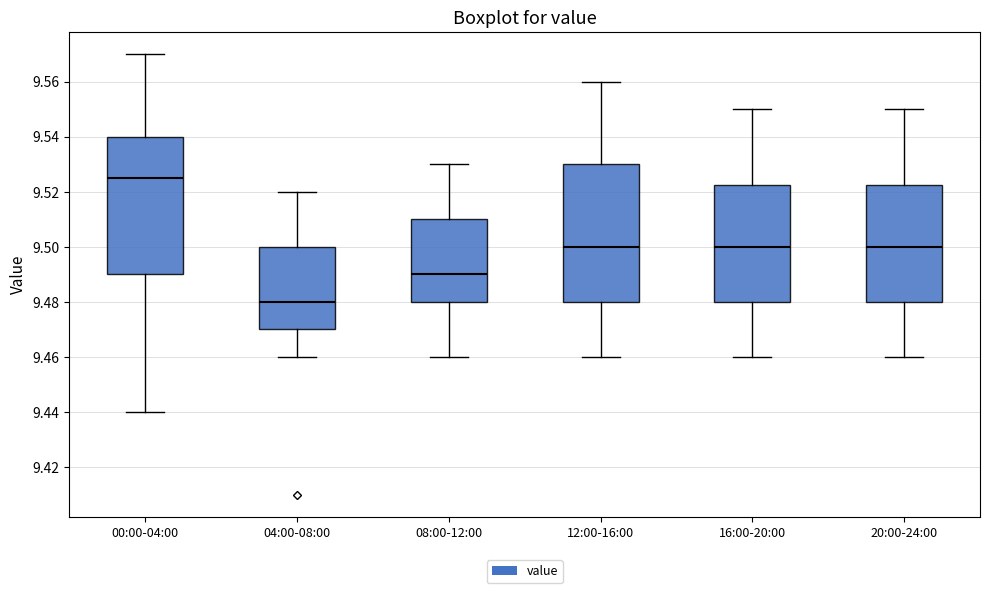

Reading left to right, read every box against the y-axis: the position of its median line, the range the box covers, and the ends of its whiskers. The values are not printed on the chart, so give them approximately, as read against the axis.

00:00-04:00: median 9.526, box 9.490 to 9.540, whiskers 9.440 to 9.570
04:00-08:00: median 9.480, box 9.470 to 9.500, whiskers 9.460 to 9.520
08:00-12:00: median 9.490, box 9.480 to 9.510, whiskers 9.460 to 9.530
12:00-16:00: median 9.500, box 9.480 to 9.530, whiskers 9.460 to 9.560
16:00-20:00: median 9.500, box 9.480 to 9.522, whiskers 9.460 to 9.550
20:00-24:00: median 9.500, box 9.480 to 9.522, whiskers 9.460 to 9.550